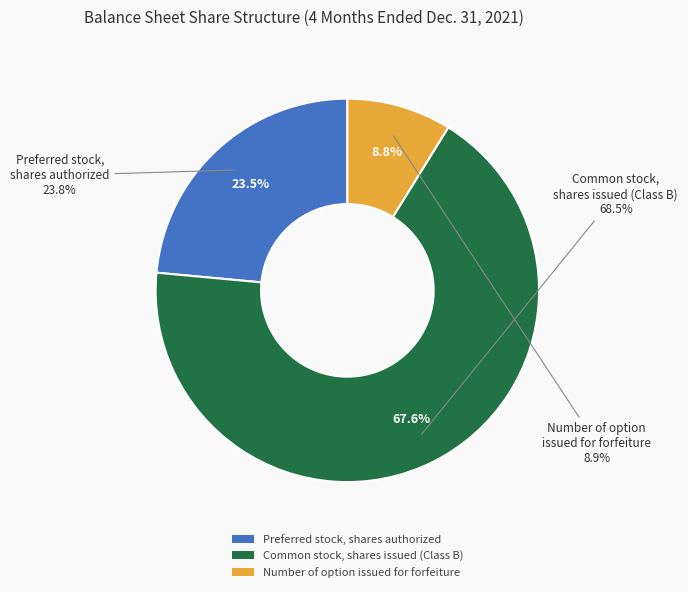

What percentage is NOT represented by Number of option issued for forfeiture?

91.2%